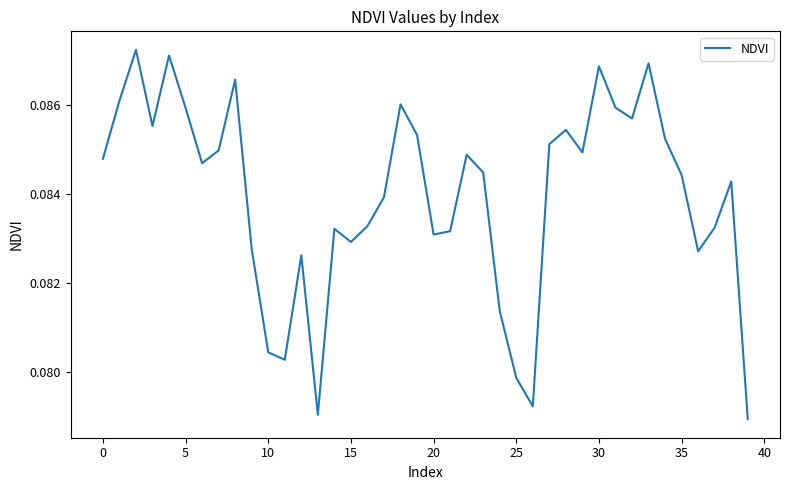

How many lines are shown in the chart?

1